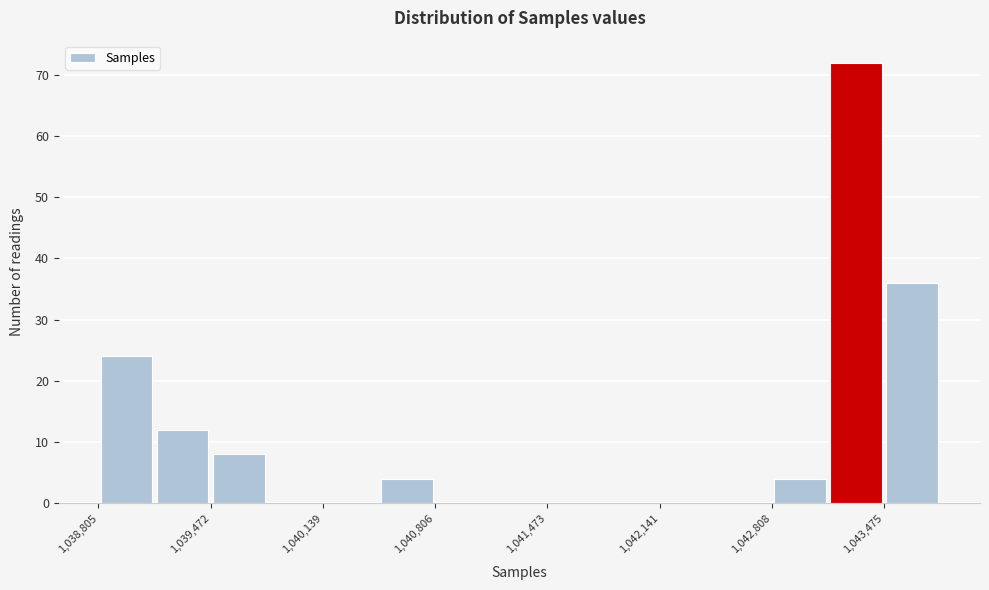

Read against the x-axis, roughly where is the centre of the tallest bar?

1043300